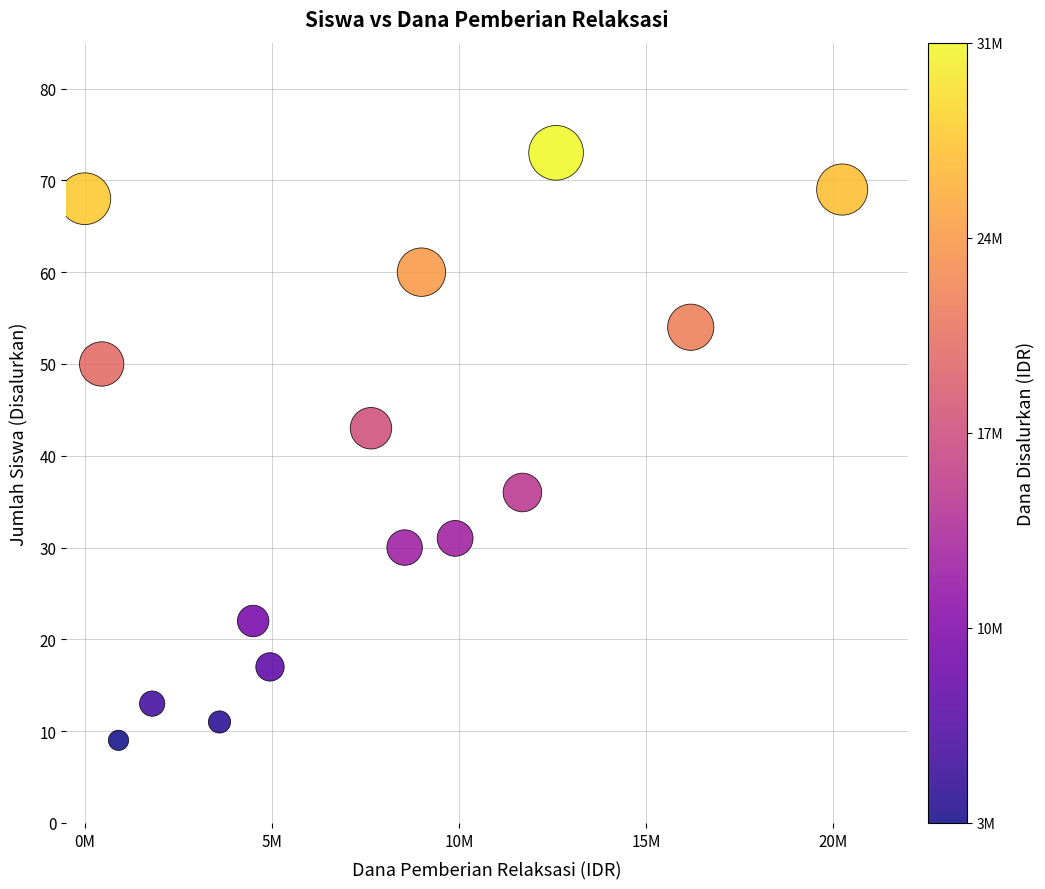

What Y value in the scatter plot is closest to 41?

43